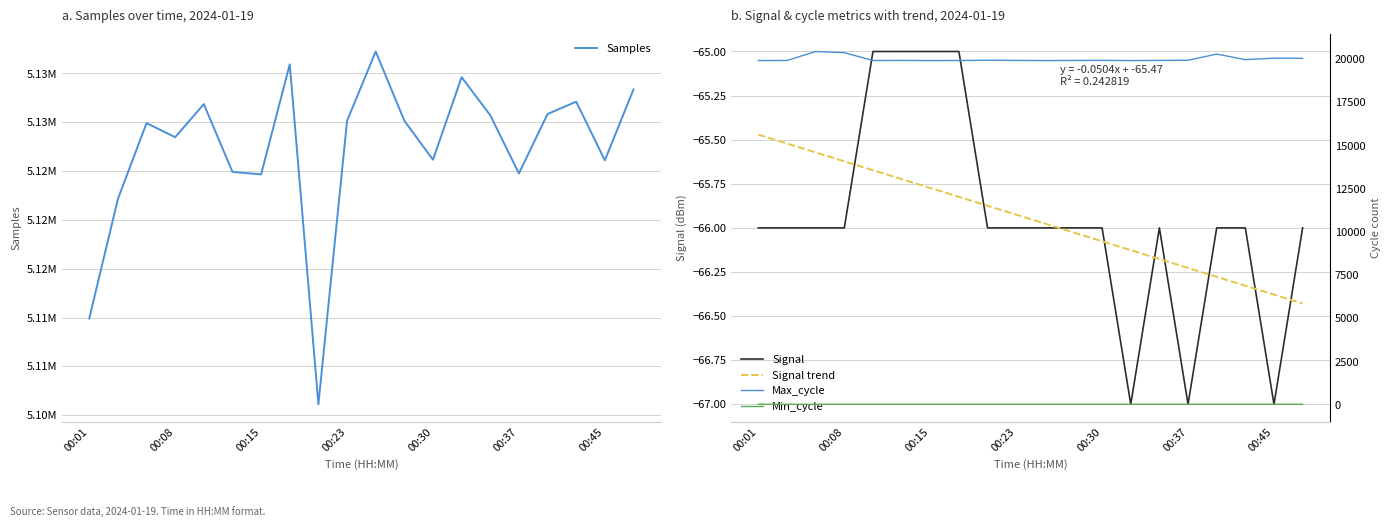

Reading right to left, extract all data points from this chart.

Samples: 5133367.0	5126099.0	5132112.0	5130849.0	5124759.0	5130717.0	5134619.0	5126169.0	5130159.0	5137253.0	5130141.0	5101112.0	5135937.0	5124666.0	5124914.0	5131865.0	5128475.0	5129918.0	5122140.0	5109907.0
Signal: -66.0	-67.0	-66.0	-66.0	-67.0	-66.0	-67.0	-66.0	-66.0	-66.0	-66.0	-66.0	-65.0	-65.0	-65.0	-65.0	-66.0	-66.0	-66.0	-66.0
Signal trend: -66.4	-66.4	-66.3	-66.3	-66.2	-66.2	-66.1	-66.1	-66.0	-66.0	-65.9	-65.9	-65.8	-65.8	-65.7	-65.7	-65.6	-65.6	-65.5	-65.5
Max_cycle: 20049.0	20058.0	19973.0	20295.0	19935.0	19928.0	19919.0	19931.0	19926.0	19919.0	19927.0	19938.0	19923.0	19919.0	19927.0	19923.0	20376.0	20444.0	19923.0	19920.0
Min_cycle: 27.0	27.0	27.0	27.0	27.0	27.0	27.0	27.0	27.0	27.0	27.0	27.0	27.0	27.0	27.0	27.0	27.0	27.0	27.0	28.0